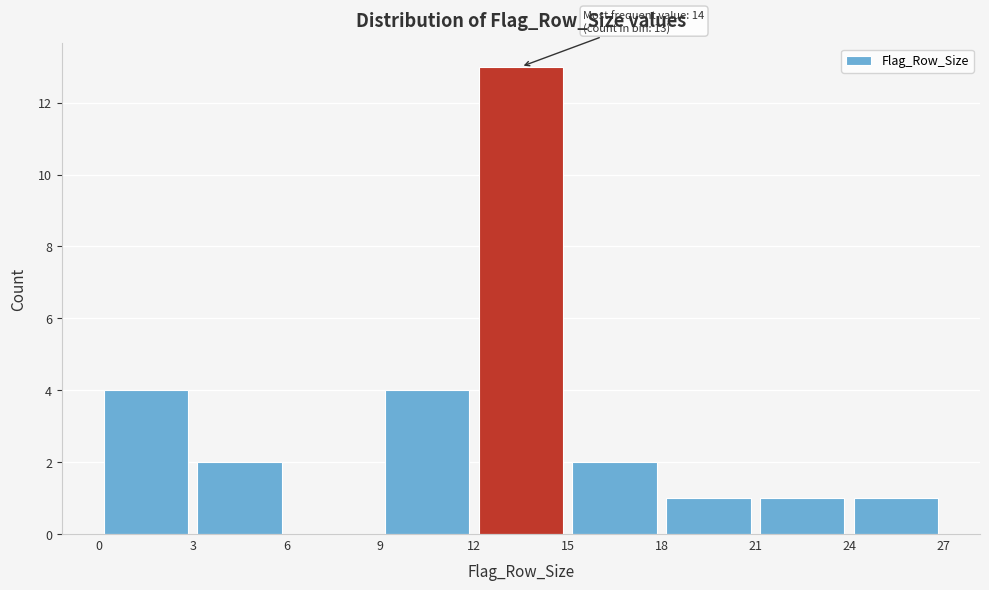

Over which range of the x-axis is the bar tallest?

12 to 15